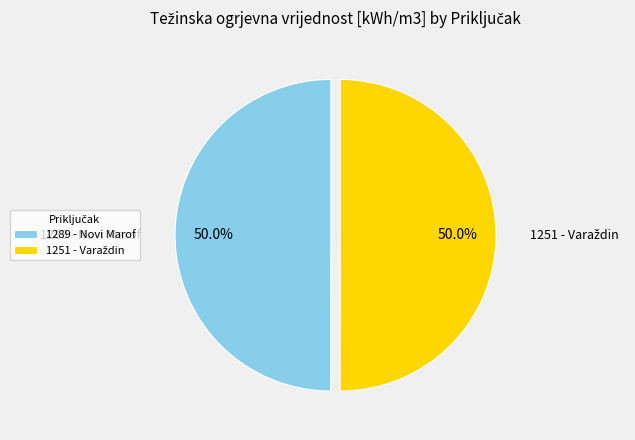

What portion of the pie excludes 1289 - Novi Marof?

50.0%